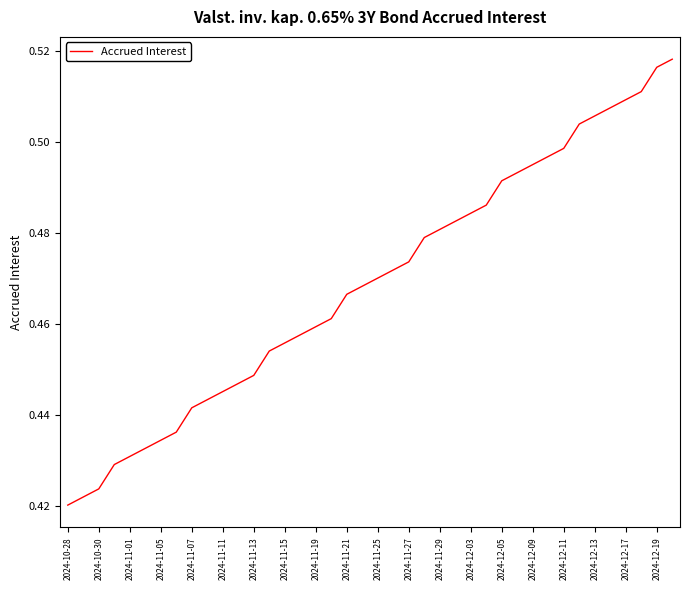

Is it true that the value at 2024-12-11 is 0.7?

False